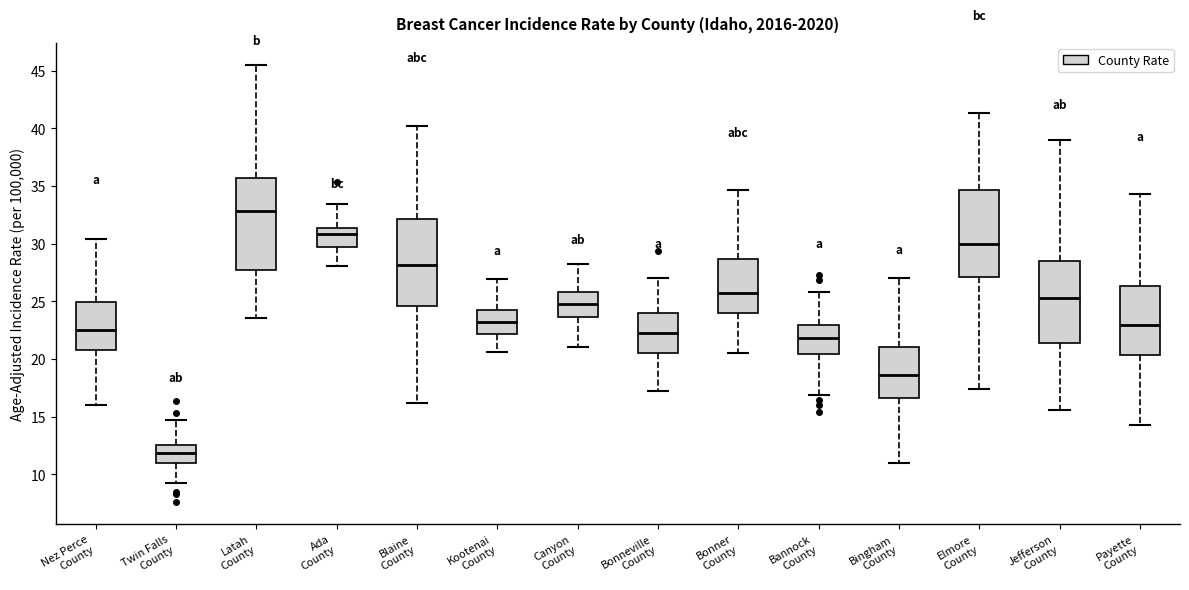

Where is the upper edge of the box for Kootenai County on the y-axis? The values are not printed on the chart, so give them approximately, as read against the axis.

24.5